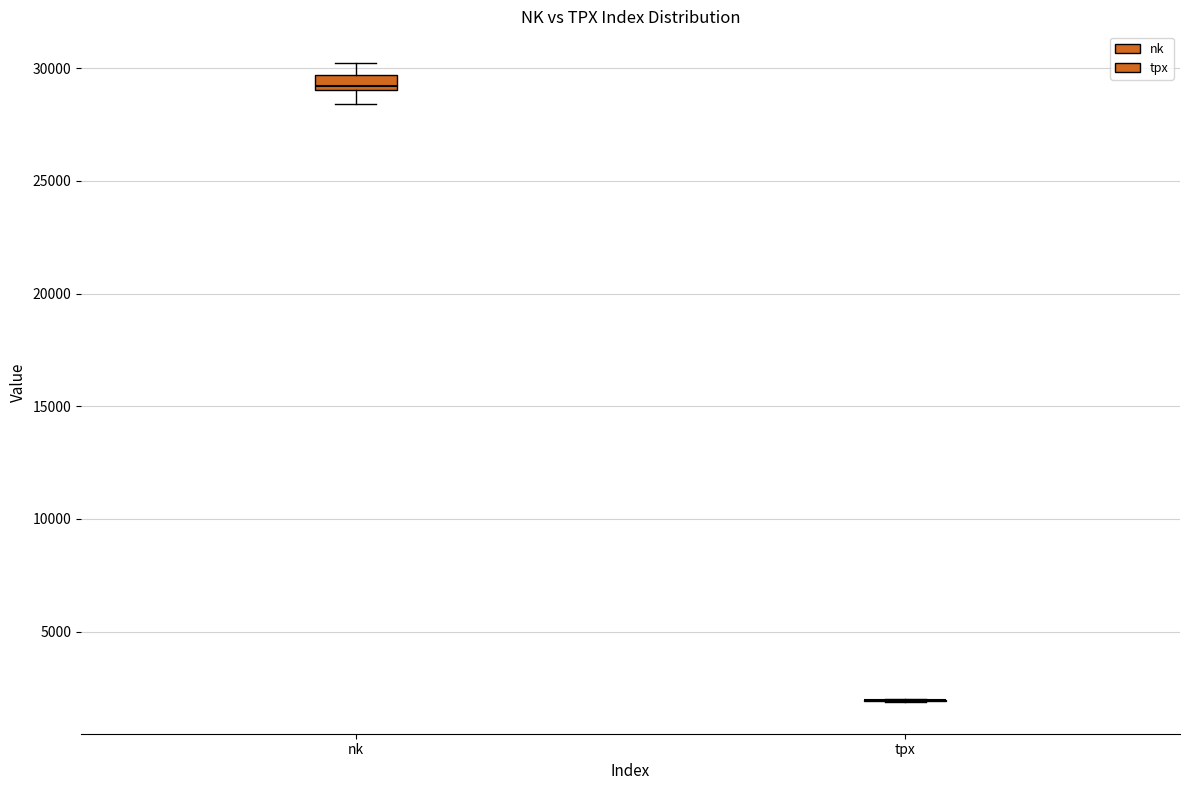

Which box is the tallest, from its lower edge to its upper edge?

nk